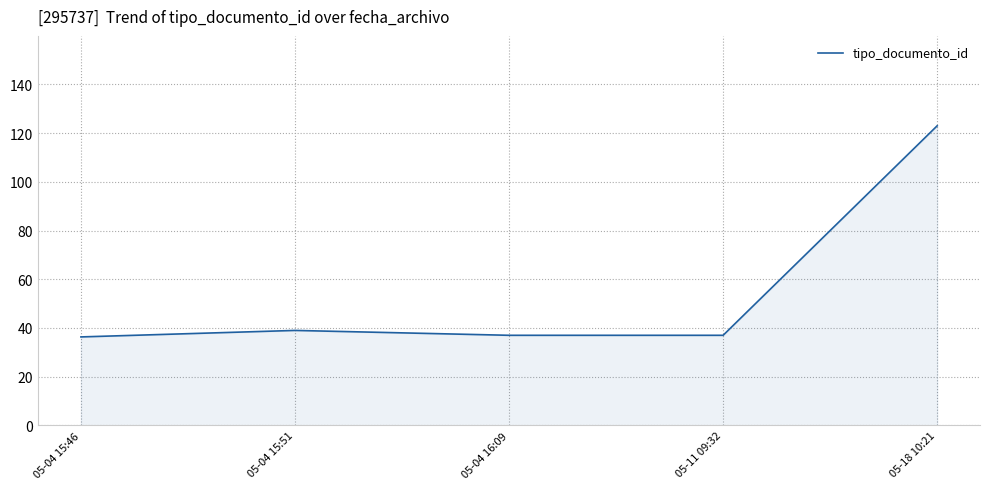

What is the difference between the maximum and minimum values?

86.7